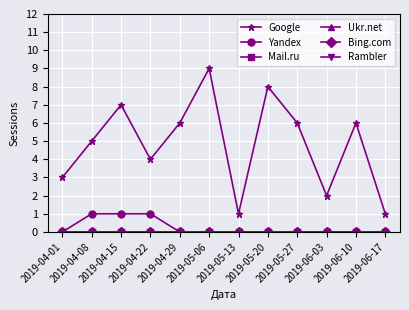

True or false: Mail.ru and Bing.com cross at least once.

False